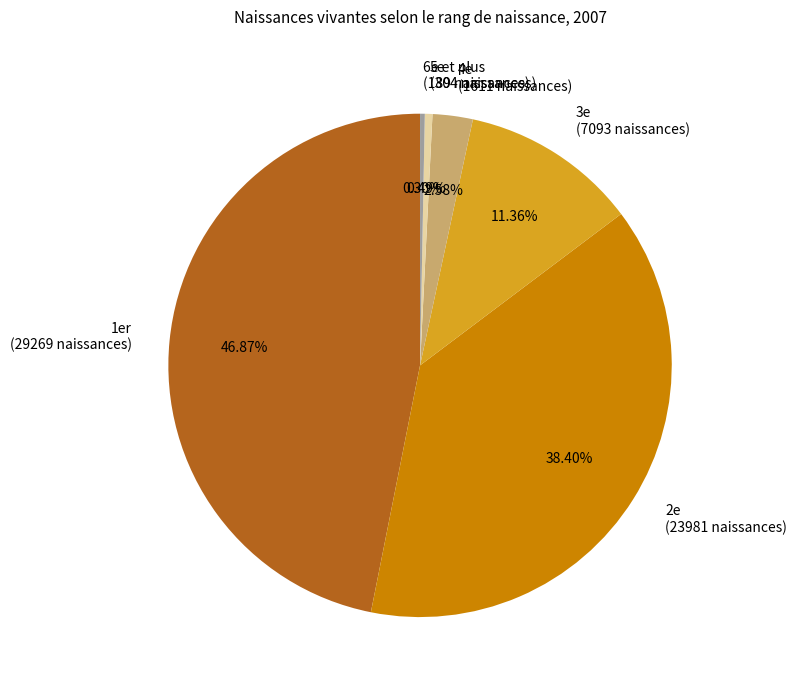

Approximately how many times larger is the value at 1er (29269 naissances) compared to 6e et plus (189 naissances)?

154.9